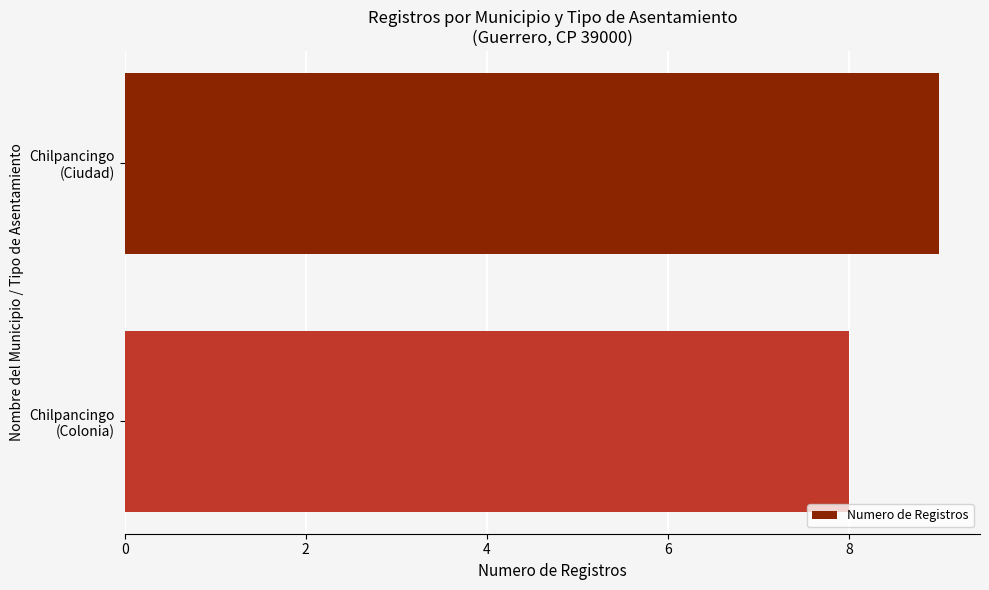

What is the minimum value shown in the chart?

8